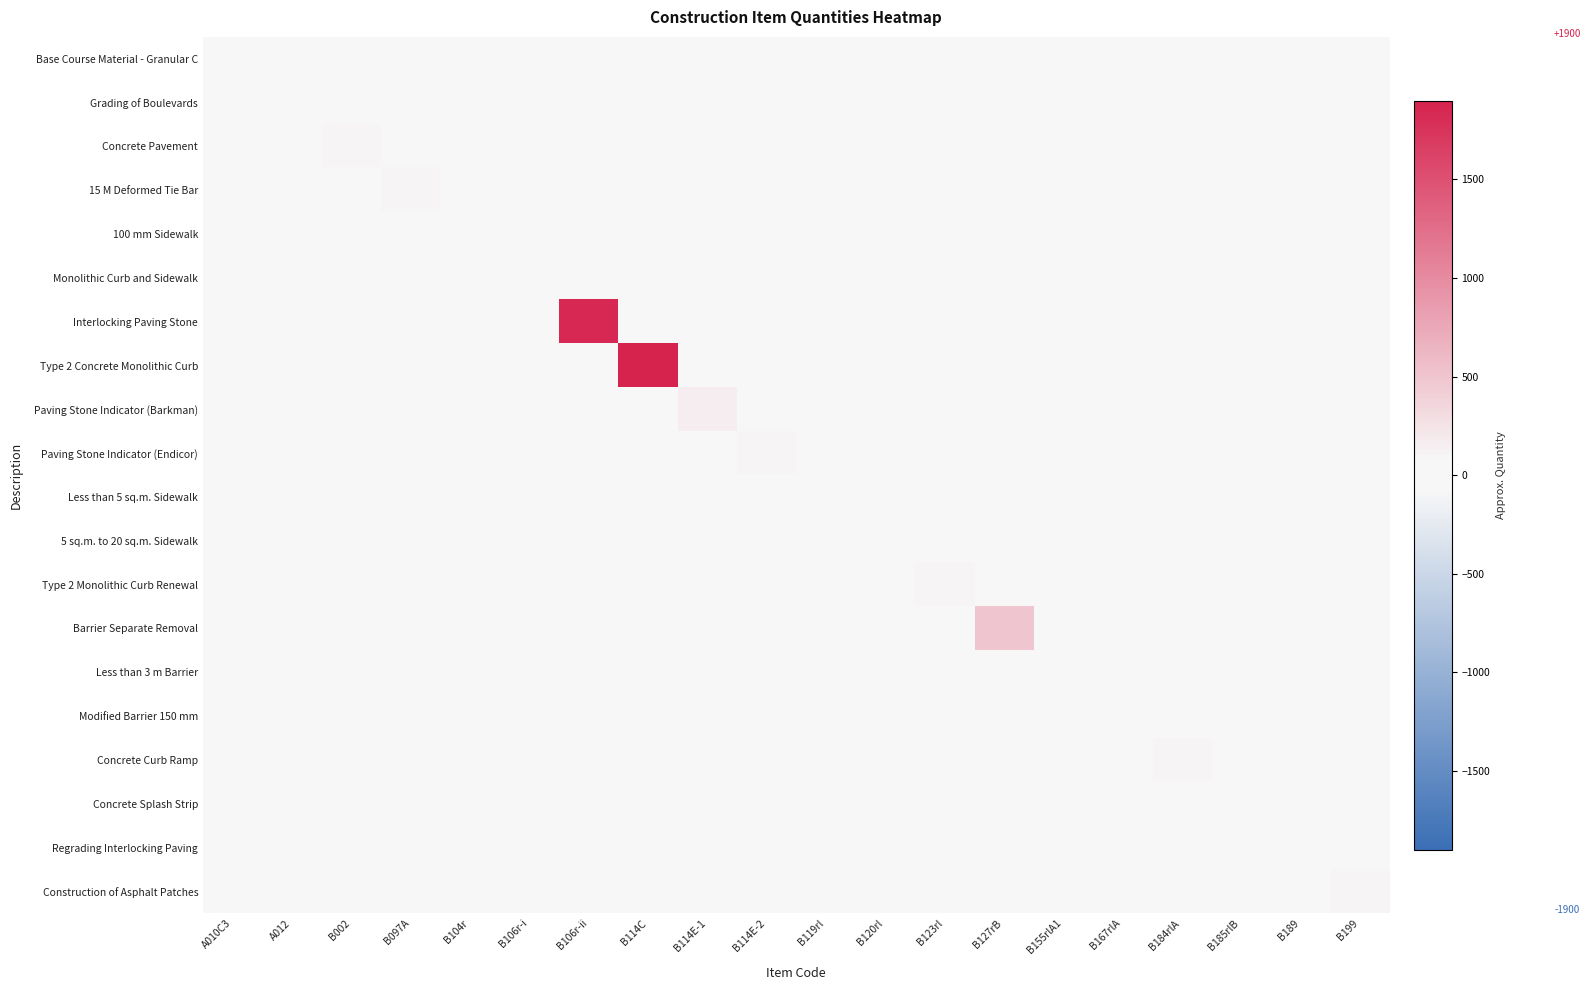

Which category has the lowest value across all series?

A012